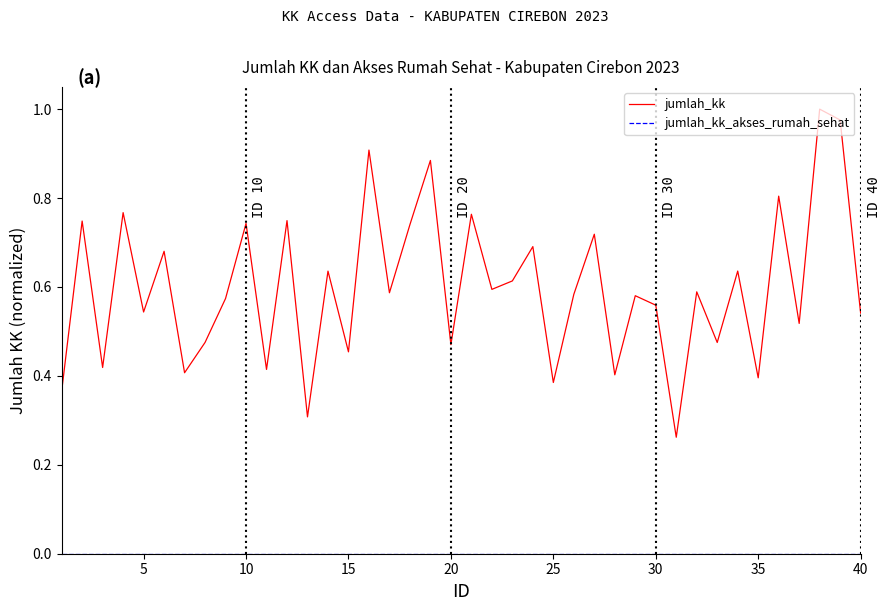

Which series has the largest total across all categories?

jumlah_kk